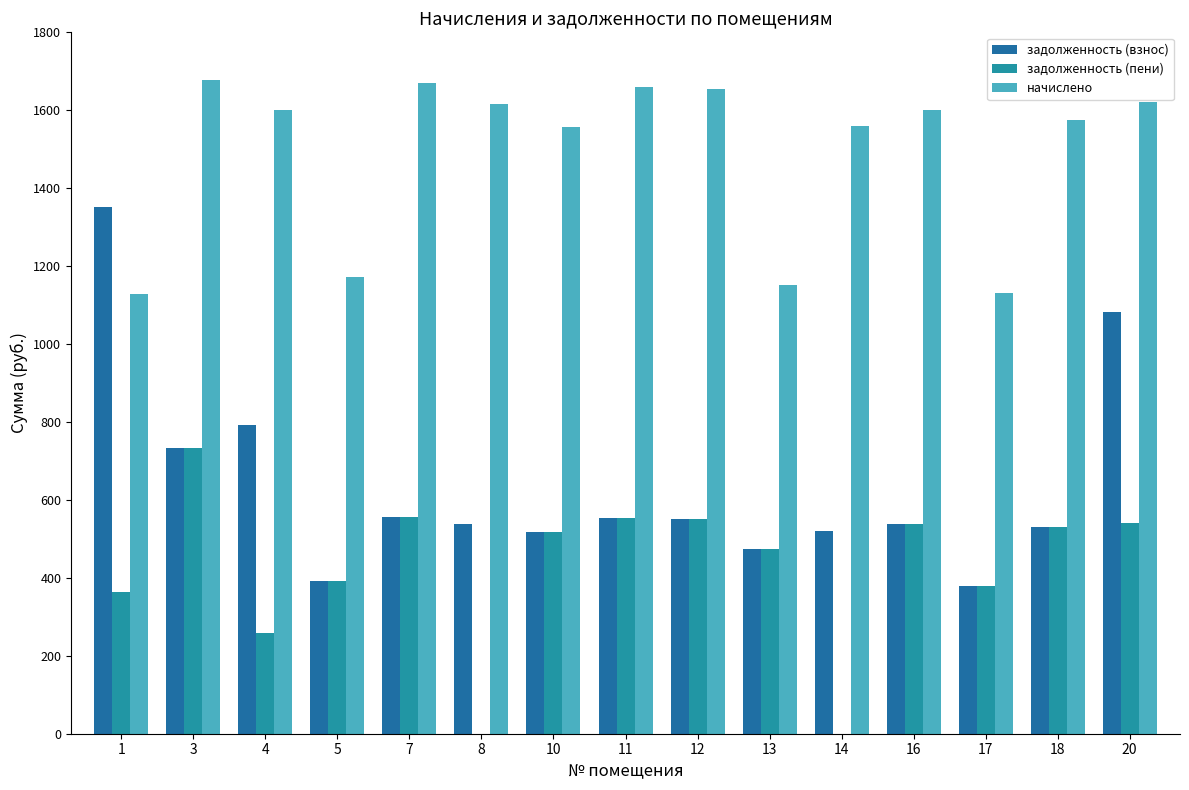

Which series changed the most between 4 and 7?

задолженность (пени)